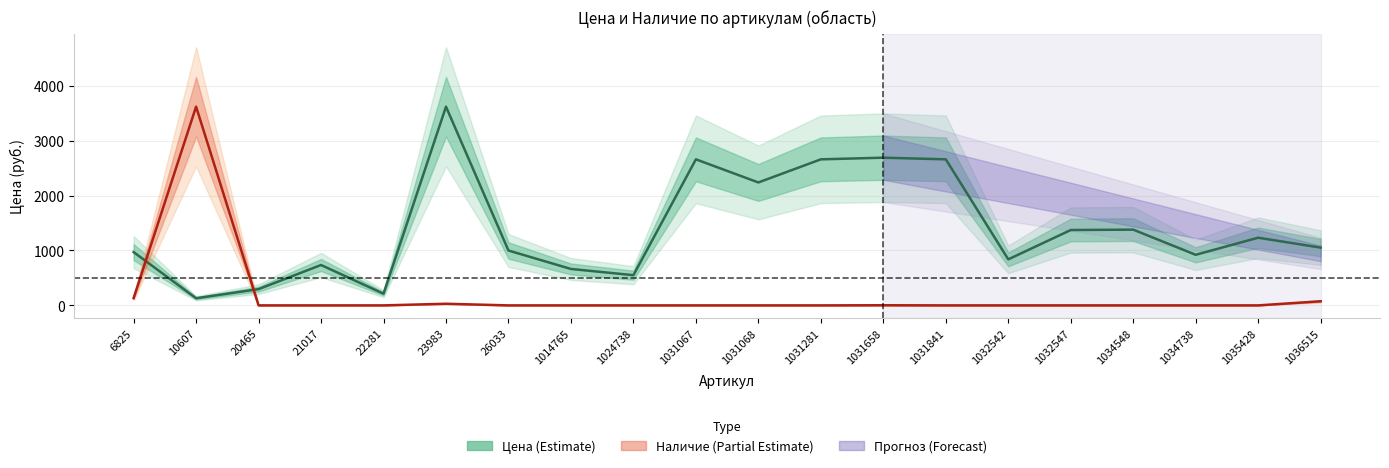

How many lines are shown in the chart?

2